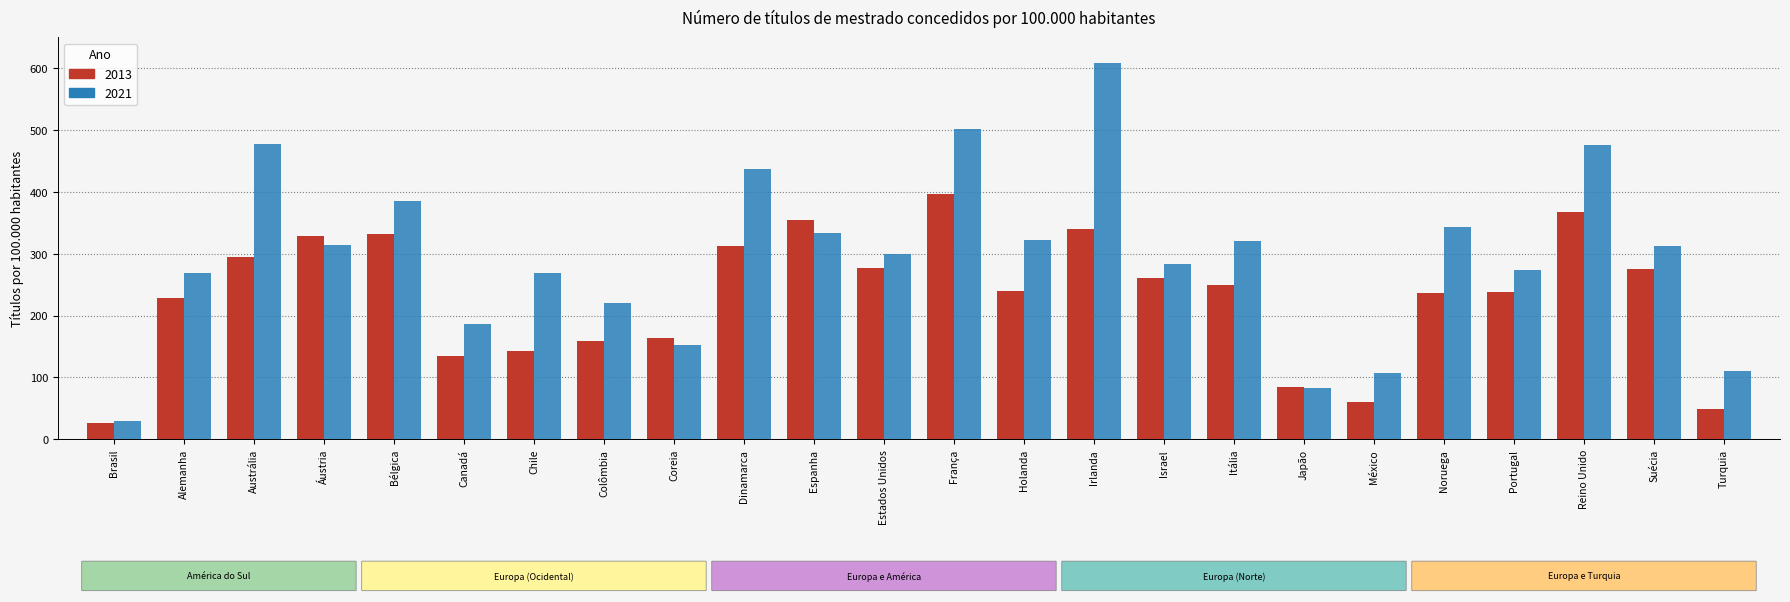

Are the bars grouped side by side (vs. stacked)?

Yes